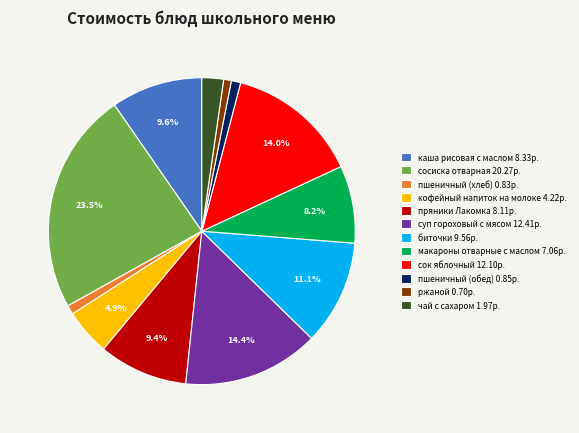

To the nearest percent, what is the combined percentage of биточки and чай с сахаром?

13%